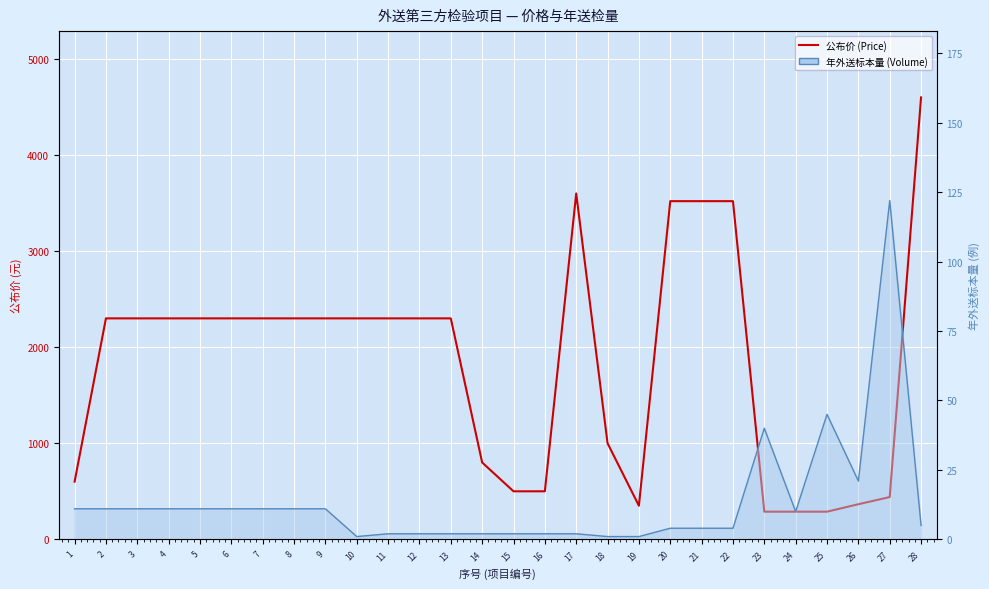

Where is 公布价 (Price) nearest to the value 2444?

2